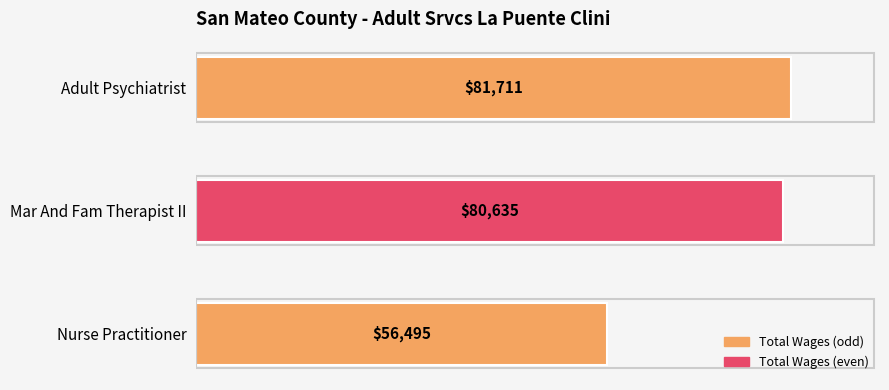

What is the value of the 2nd bar from the top?

80635